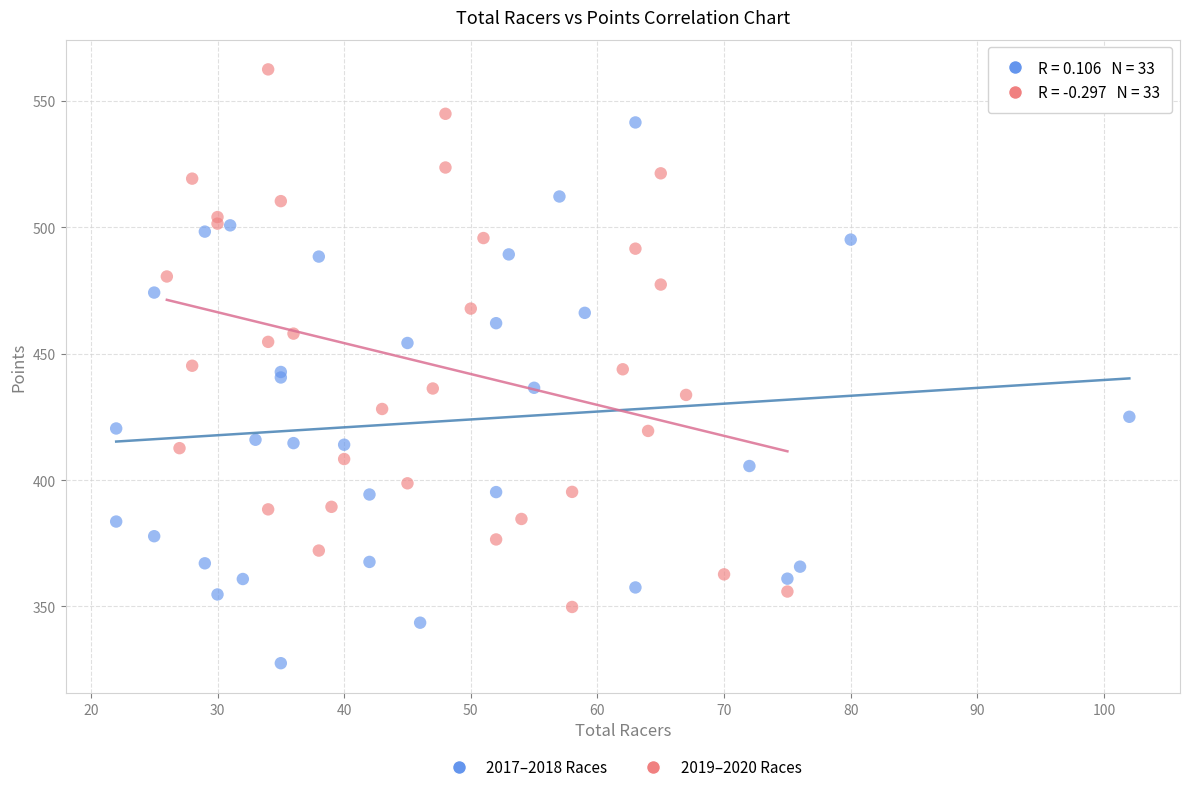

Which series reaches the minimum Y coordinate?

2017–2018 Races